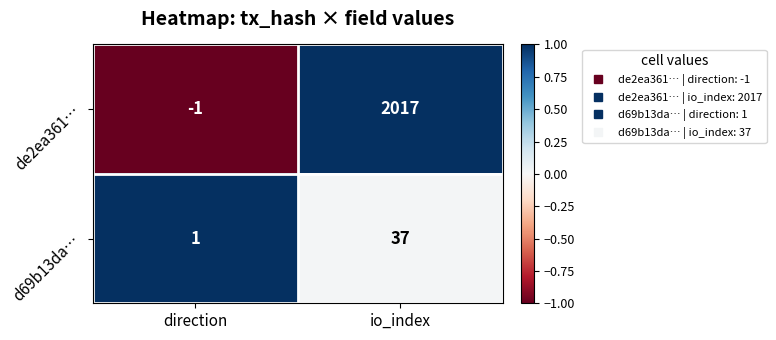

What is the approximate value of de2ea361… at io_index?

2017